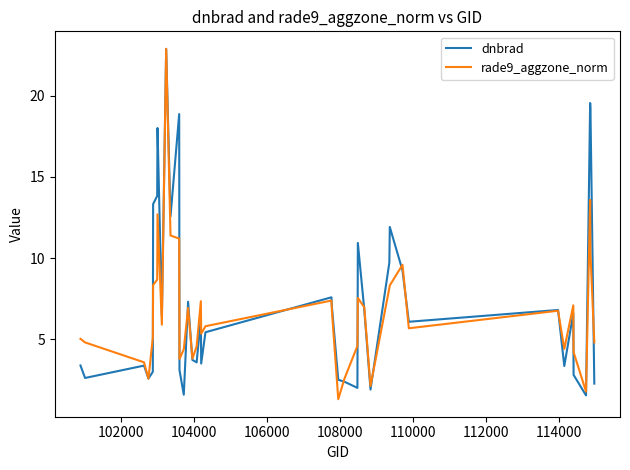

Which series has the largest range (max minus min)?

rade9_aggzone_norm